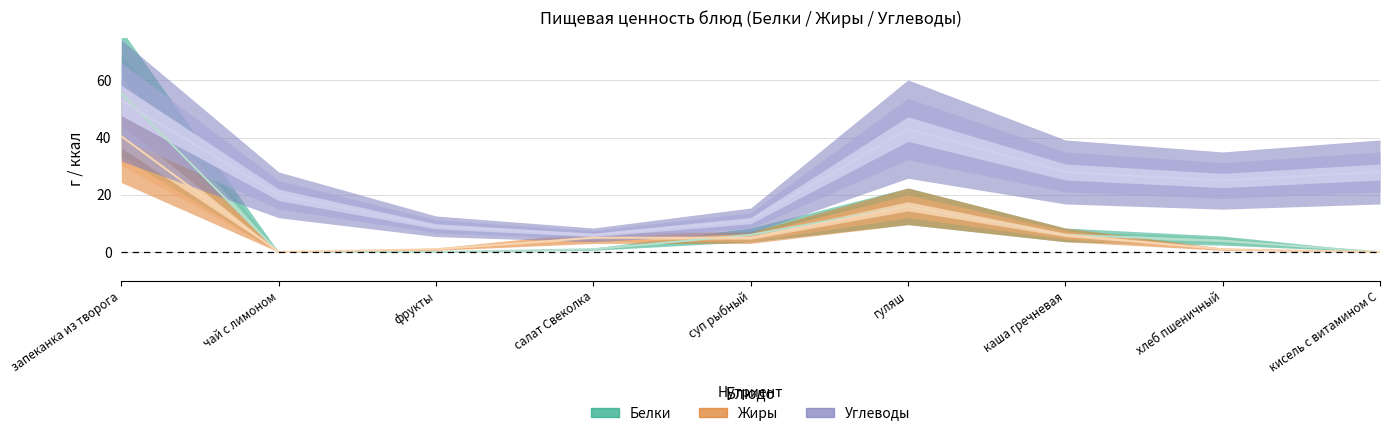

List the labels in order of Белки value, smallest first.

чай с лимоном, фрукты, кисель с витамином С, салат Свеколка, хлеб пшеничный, суп рыбный, каша гречневая, гуляш, запеканка из творога